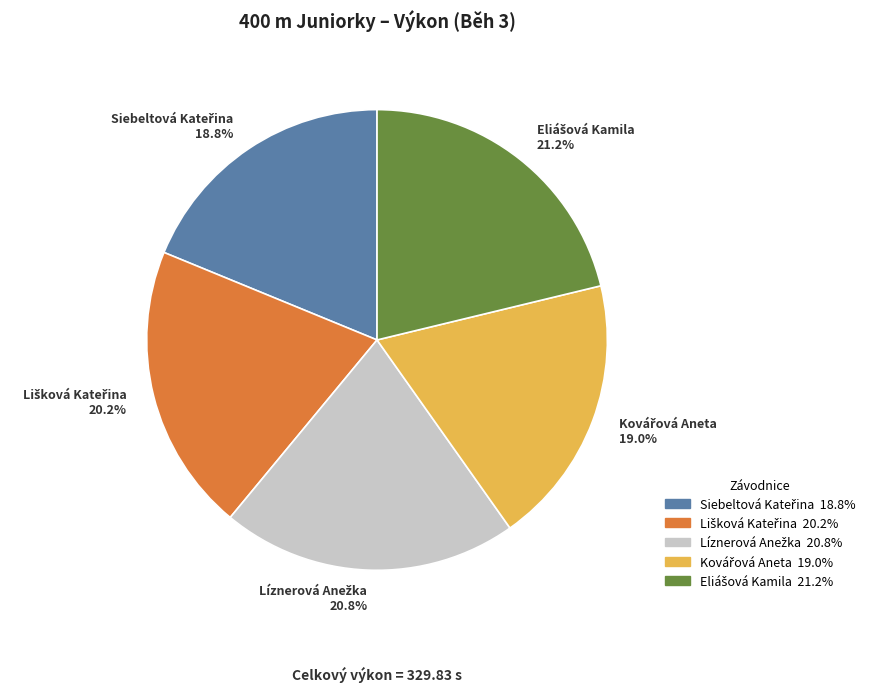

Does any single category account for the majority?

No